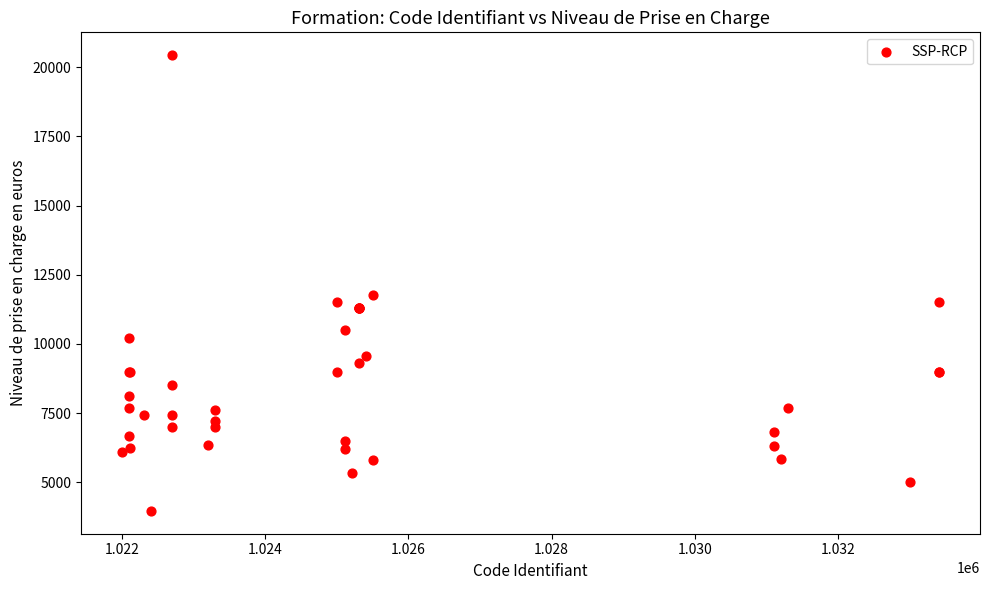

What Y value in the scatter plot is closest to 12201?

11755